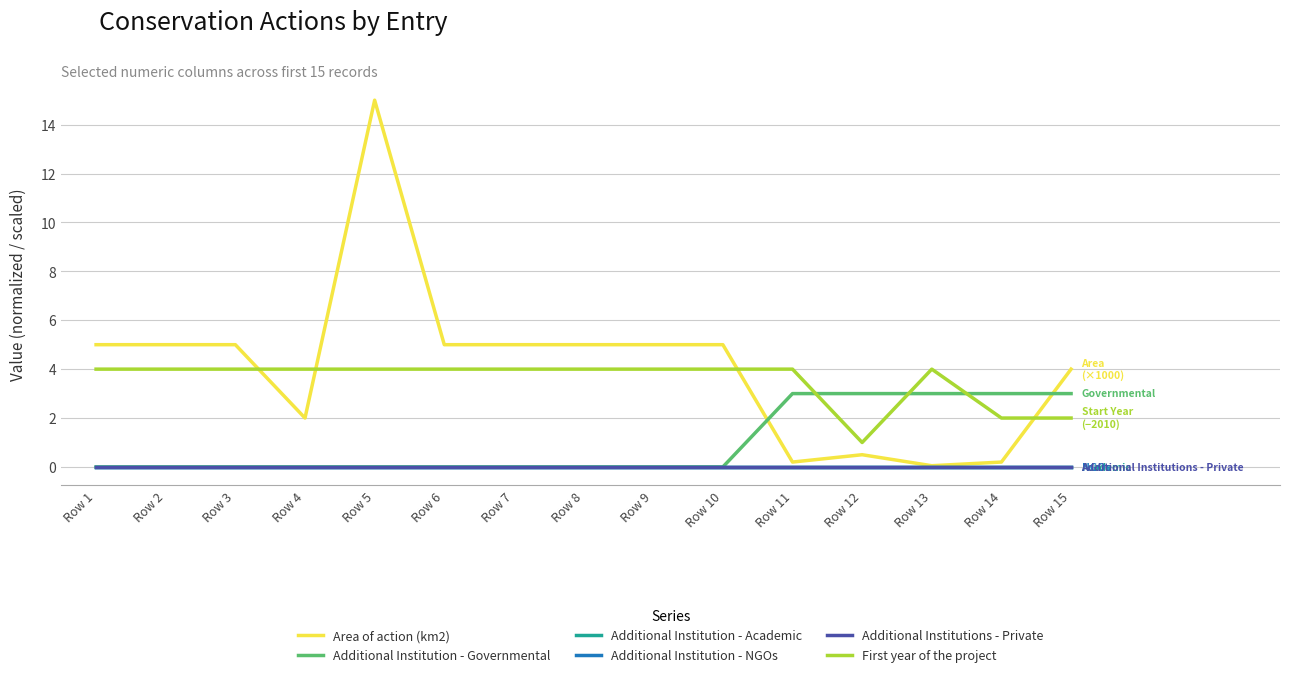

Which series has the largest range (max minus min)?

Area of action (km2)